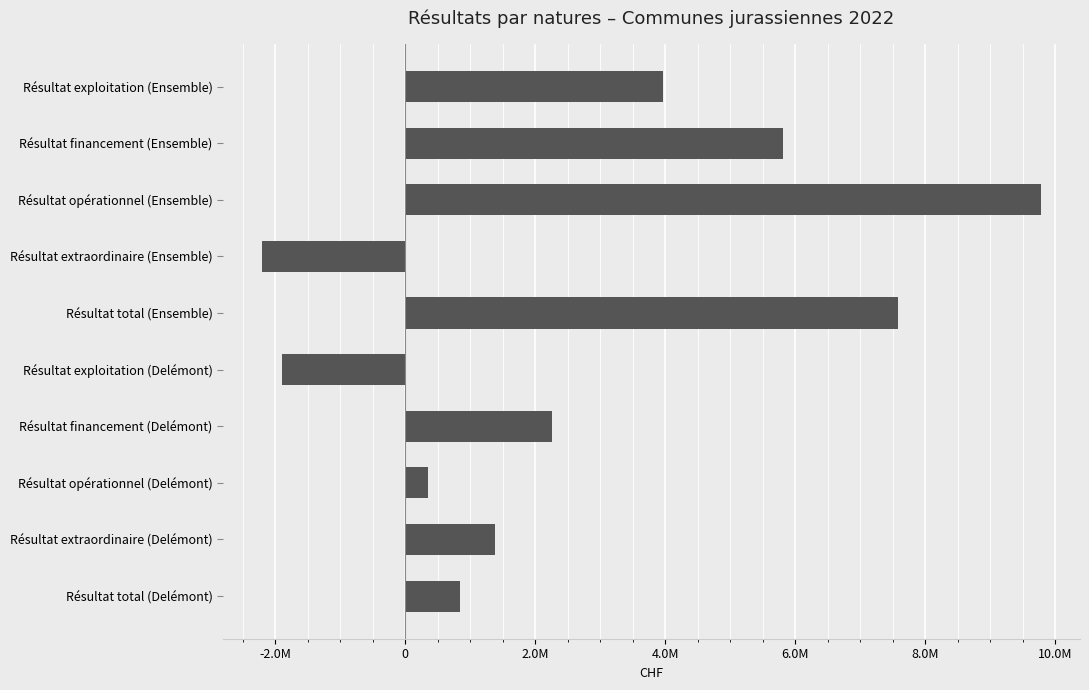

What is the difference between the maximum and minimum values?

11989182.3